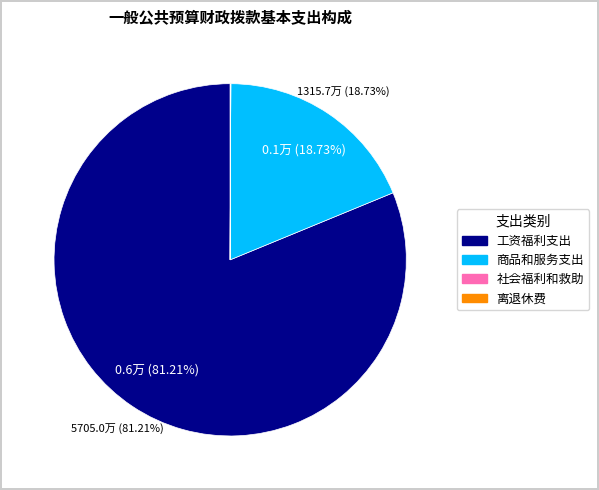

Do 工资福利支出 and 商品和服务支出 together represent more than half of the pie?

Yes